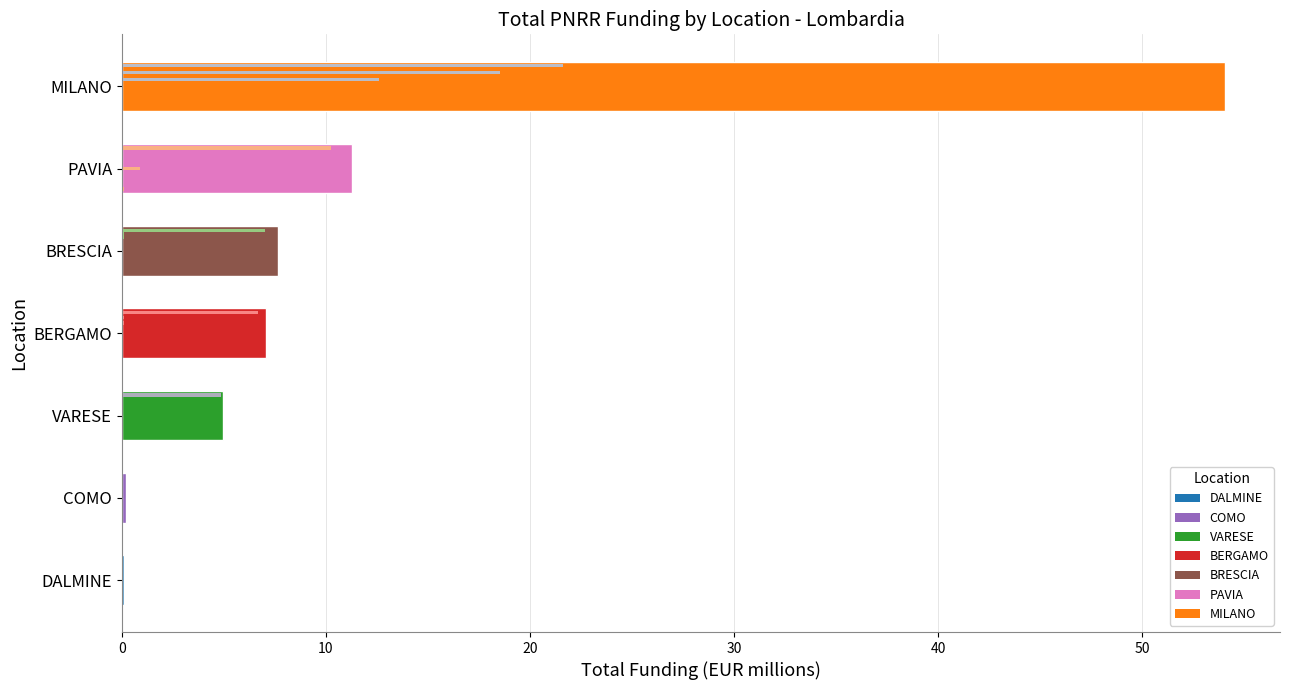

What is the sum of all values?

85.3